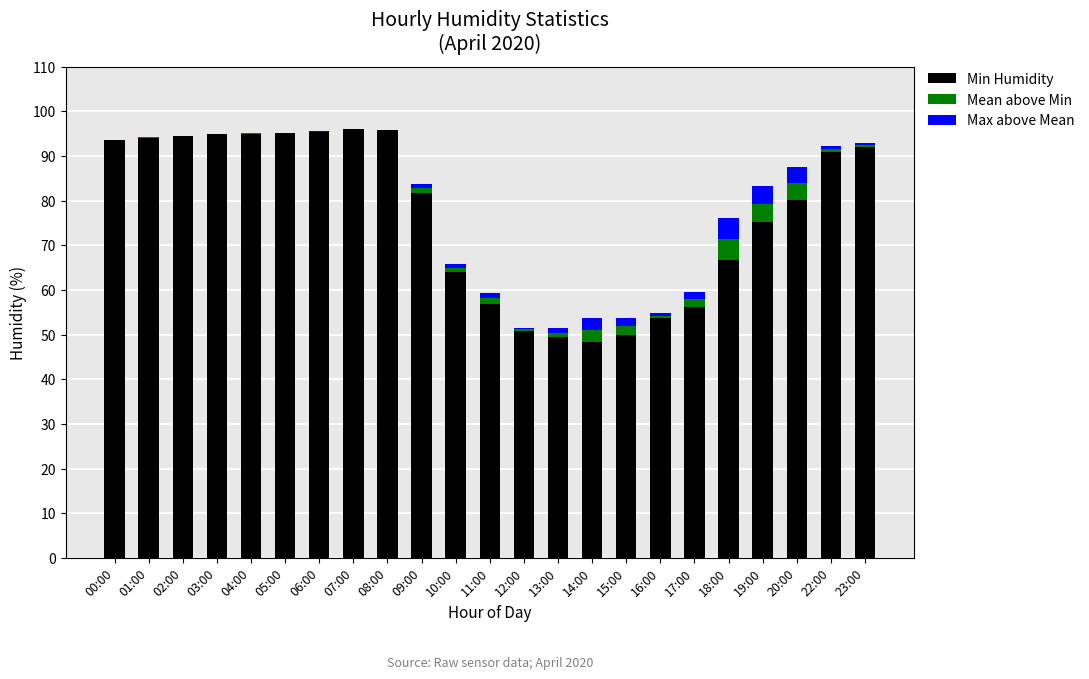

The value of Min Humidity at 10:00 is 104.8. True or false?

False